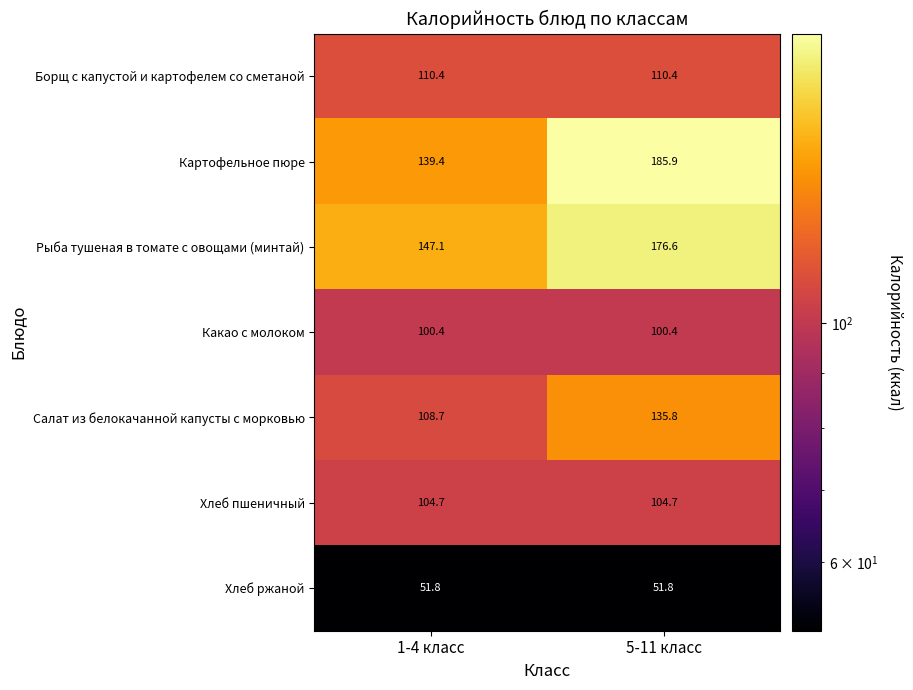

At which category is the sum across all series the highest?

5-11 класс